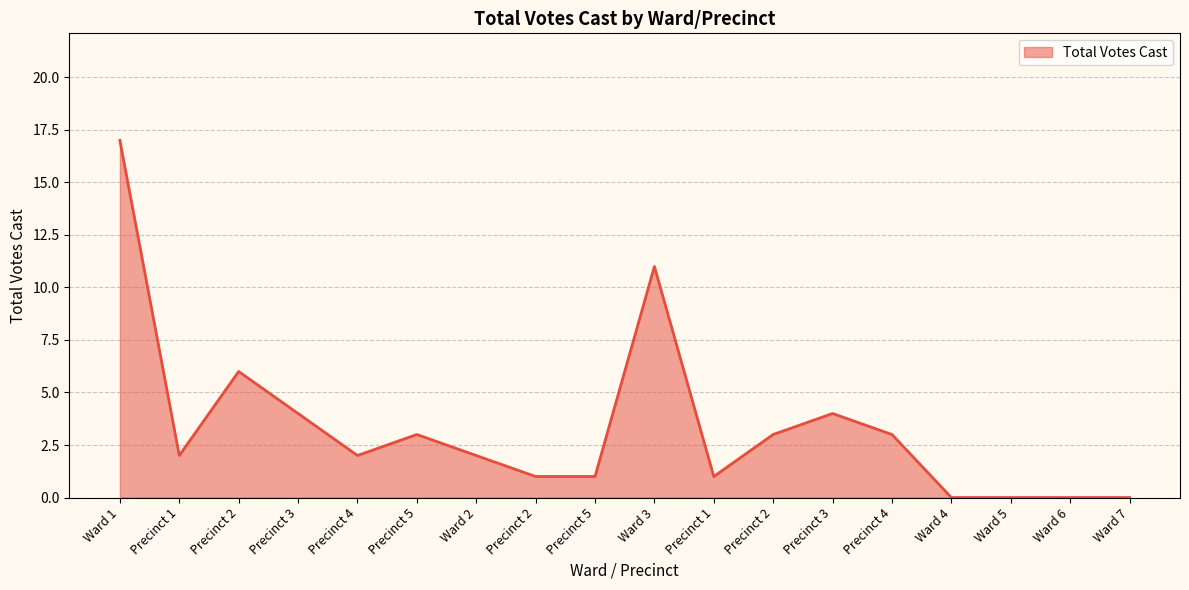

What is the difference between the maximum and minimum values?

17